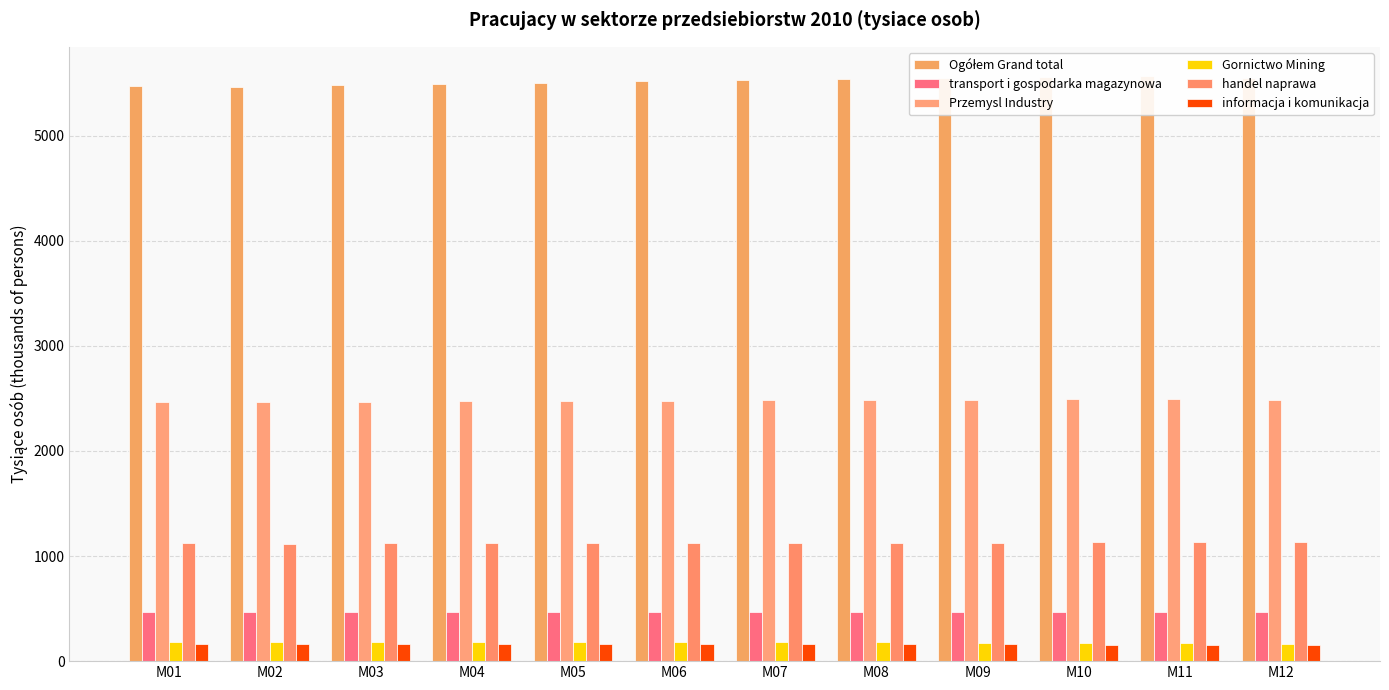

Is it true that handel naprawa equals 603 at M11?

False